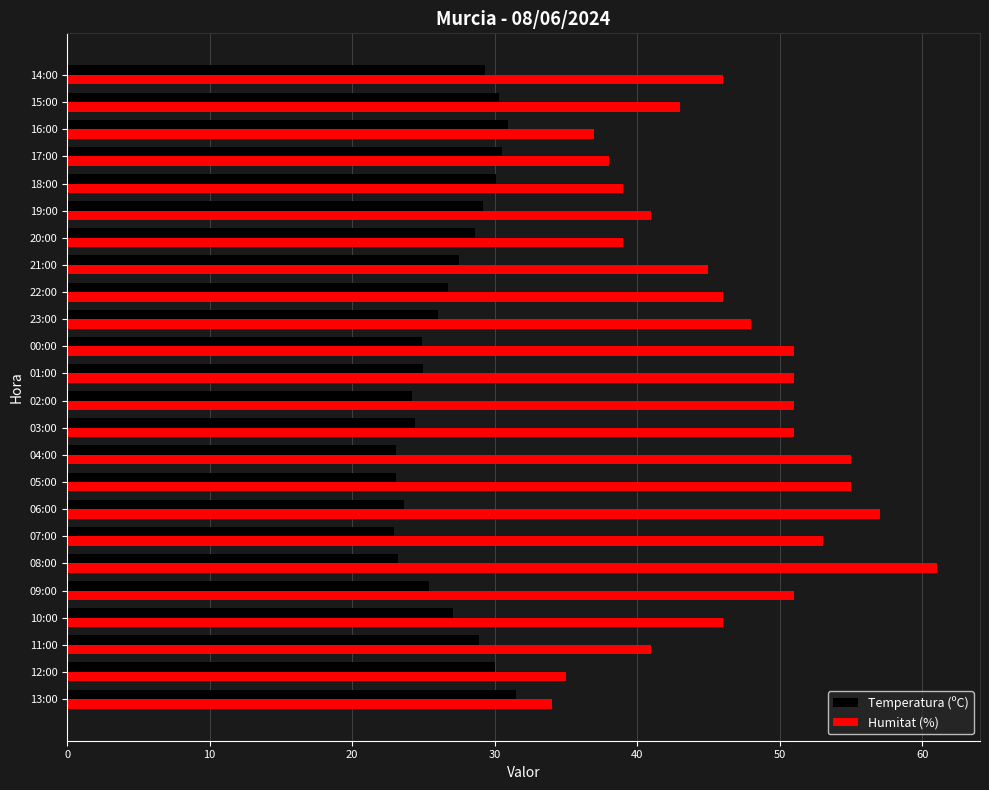

True or false: Temperatura (ºC) has a value of 40.3 at 01:00.

False